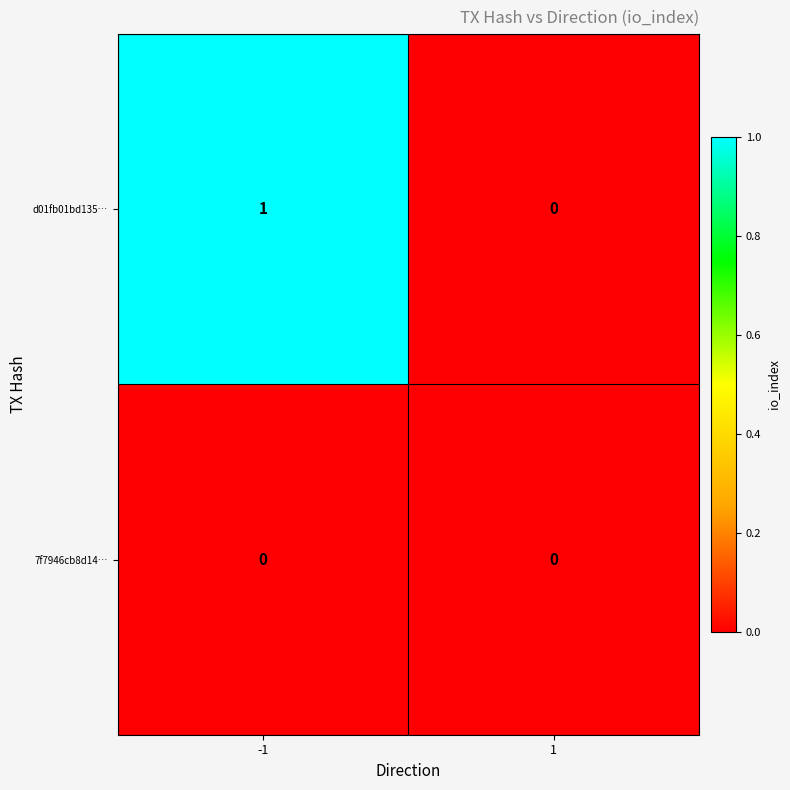

At which category is the sum across all series the highest?

-1